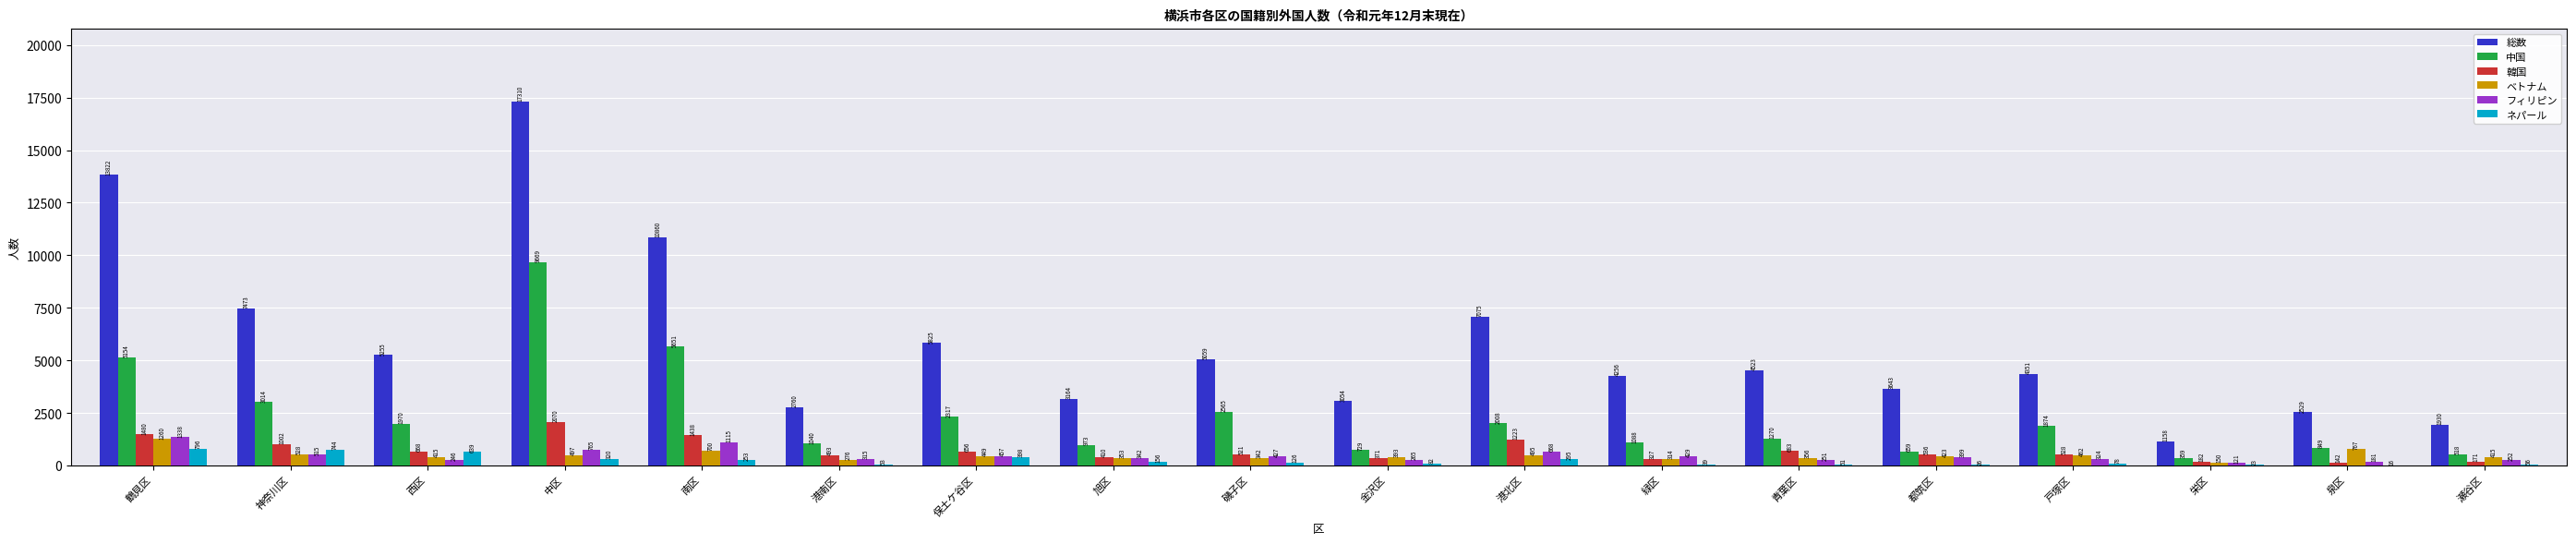

At which label does ベトナム reach its peak?

鶴見区